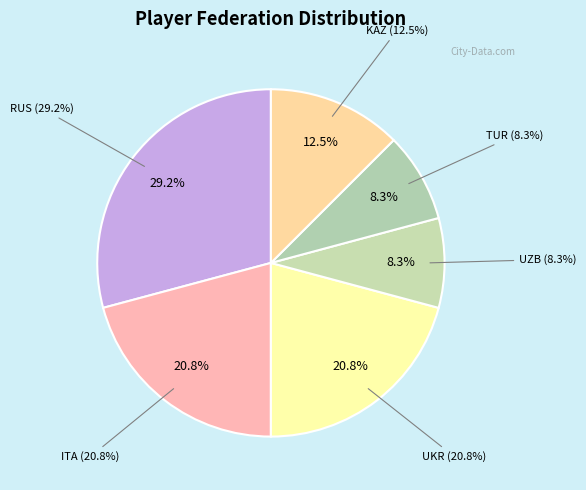

To the nearest percent, what is the average slice percentage?

17%